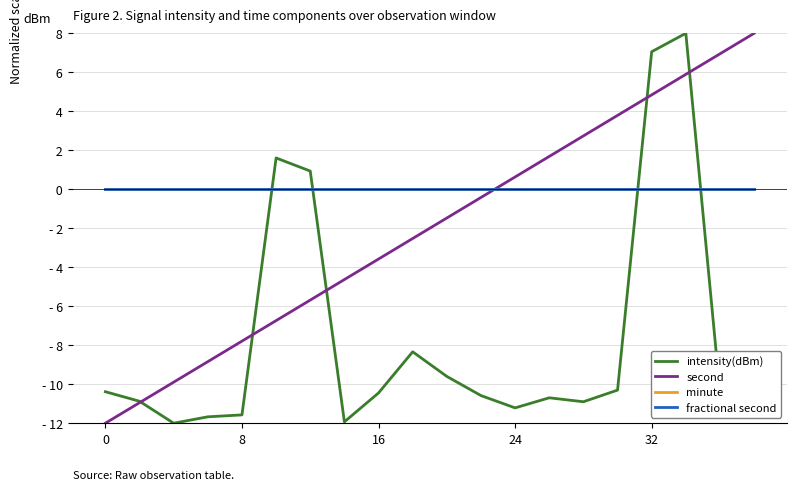

Is this an area chart (filled region under the line)?

No